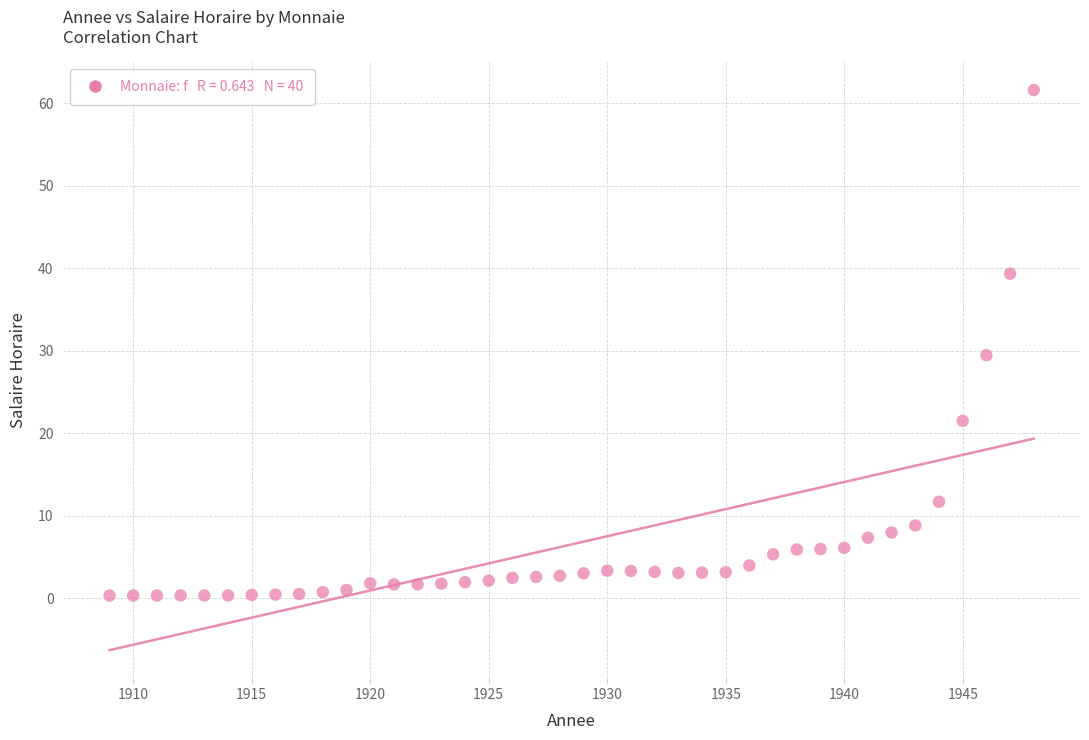

What is the range of Y values (max minus min)?

61.3